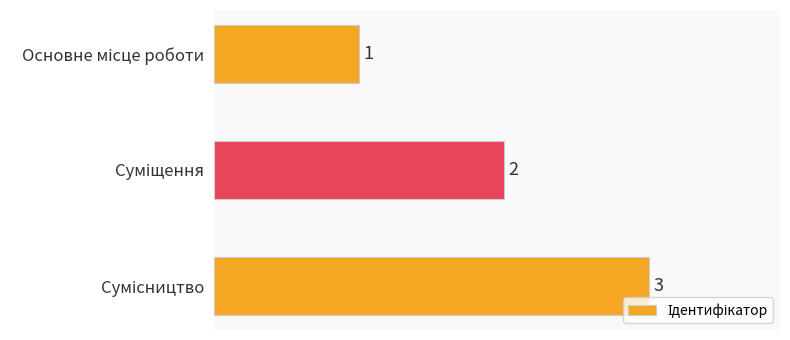

What is the greatest value displayed?

3